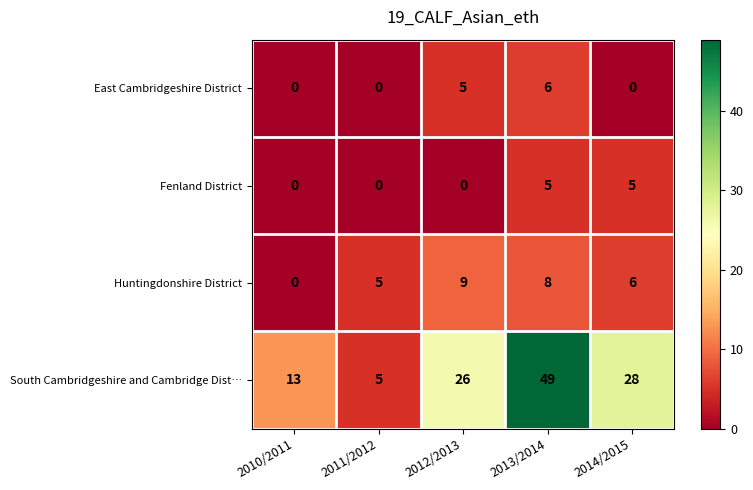

What is the sum of all East Cambridgeshire District values?

11